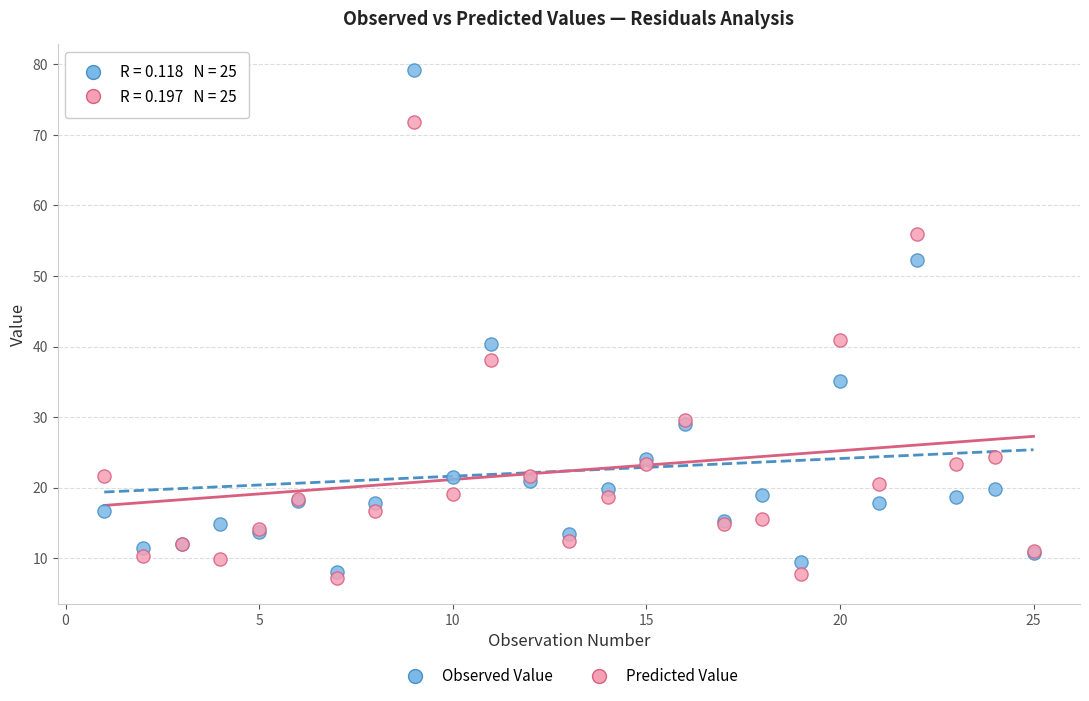

Which series has the largest Y range (max minus min)?

Observed Value